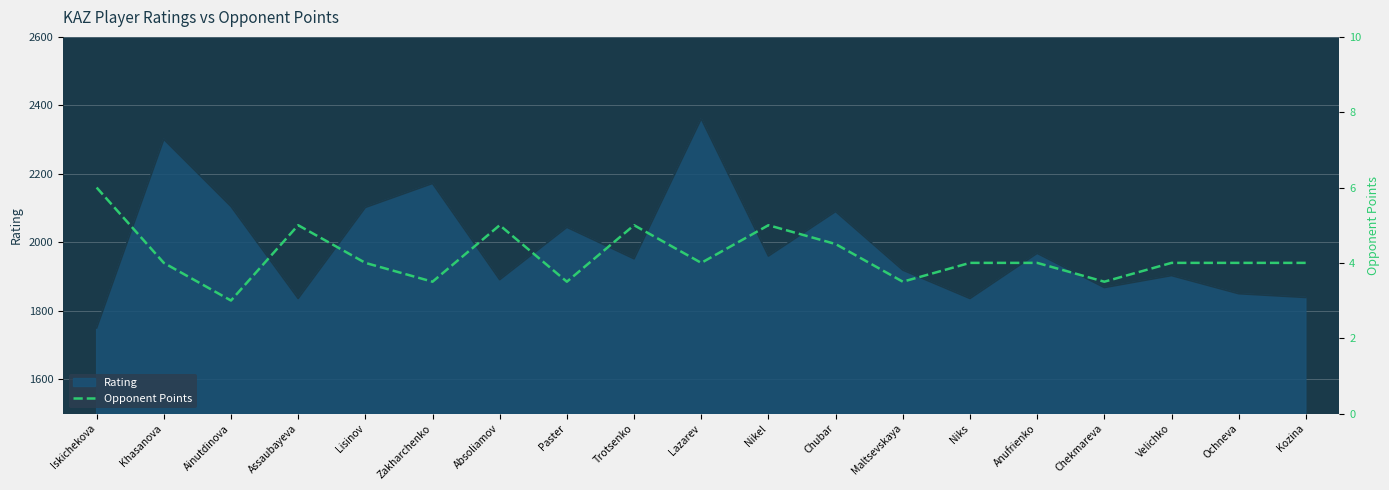

Does the chart display data point markers on the line(s)?

No